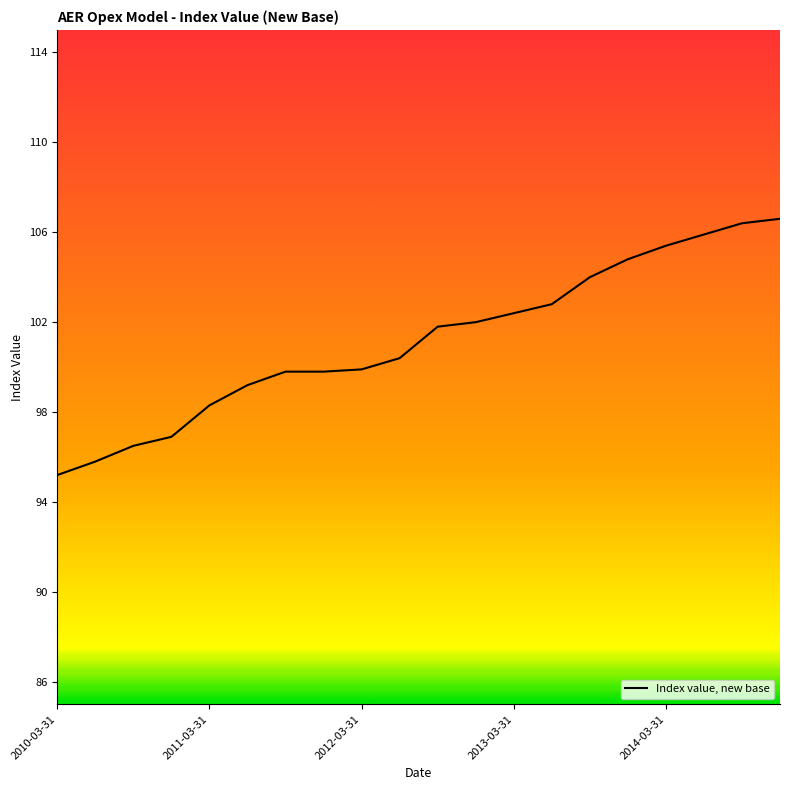

What is the maximum value shown in the chart?

106.6